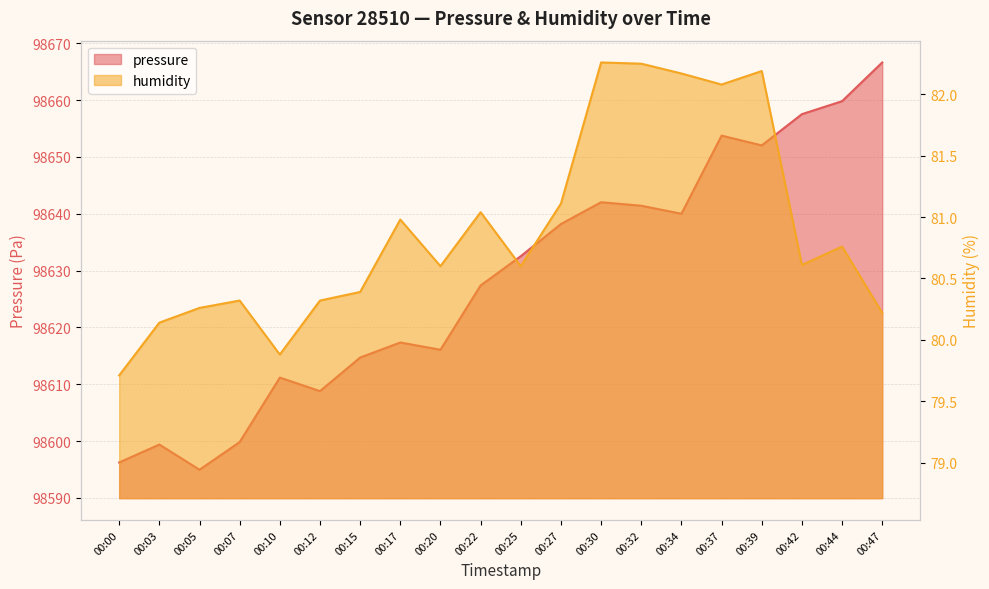

Rank the series at 00:05 from lowest to highest value.

humidity, pressure